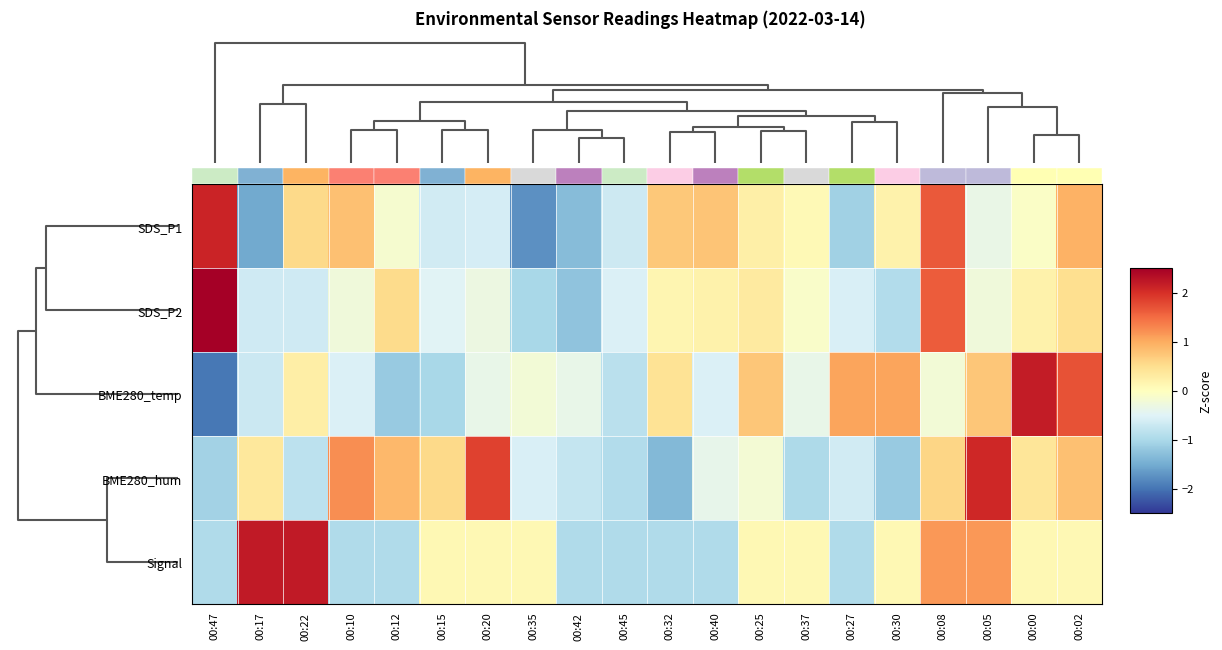

List the labels in order of Signal value, largest first.

00:17, 00:22, 00:08, 00:05, 00:15, 00:20, 00:35, 00:25, 00:37, 00:30, 00:00, 00:02, 00:47, 00:10, 00:12, 00:42, 00:45, 00:32, 00:40, 00:27